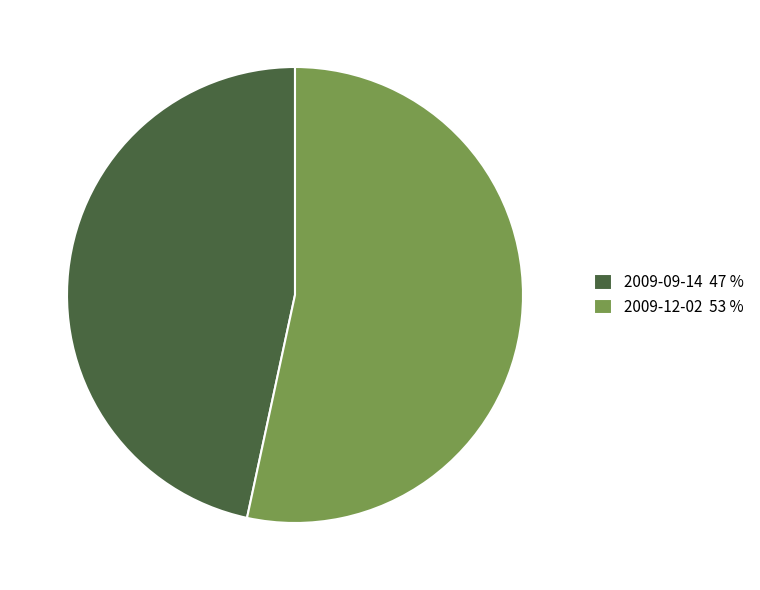

Does 2009-12-02 account for over 50% of the chart?

Yes